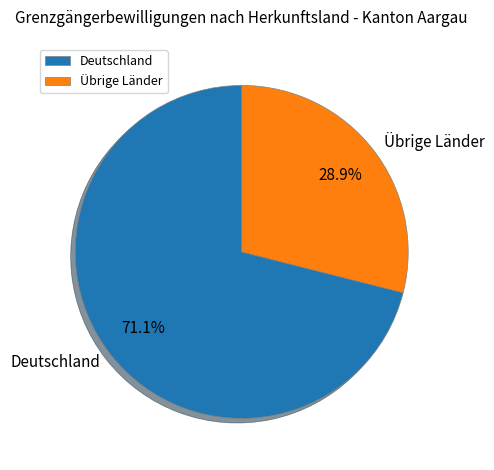

Which slice is the largest?

Deutschland